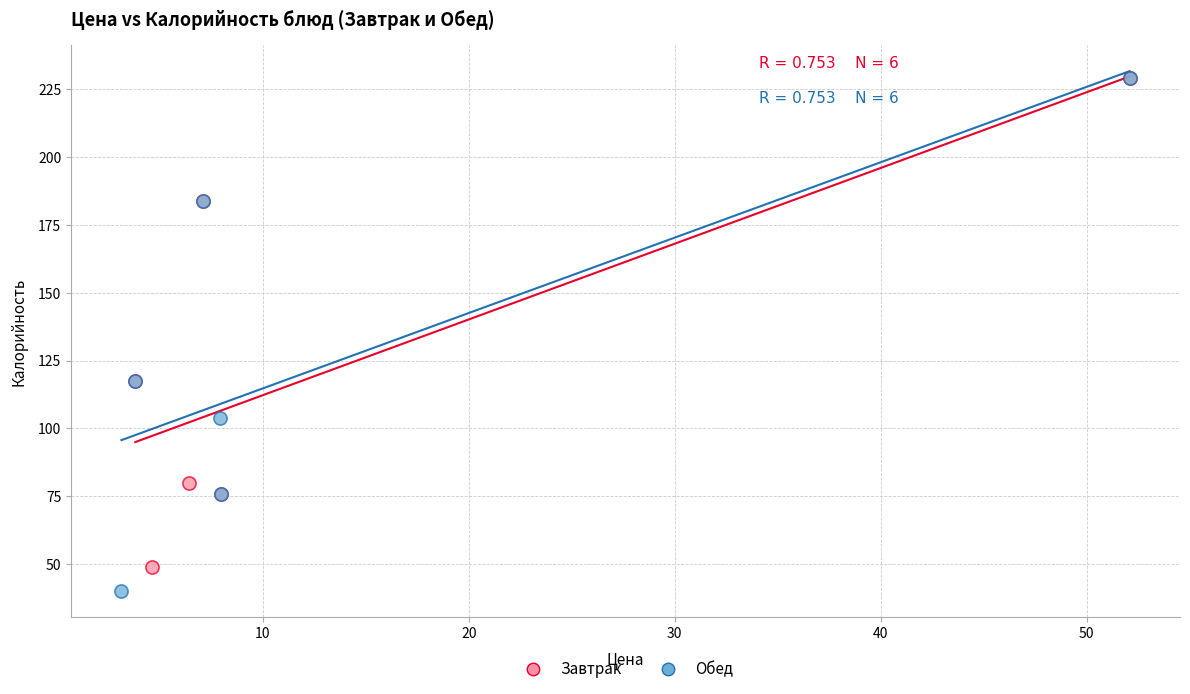

Which series reaches the minimum Y coordinate?

Обед